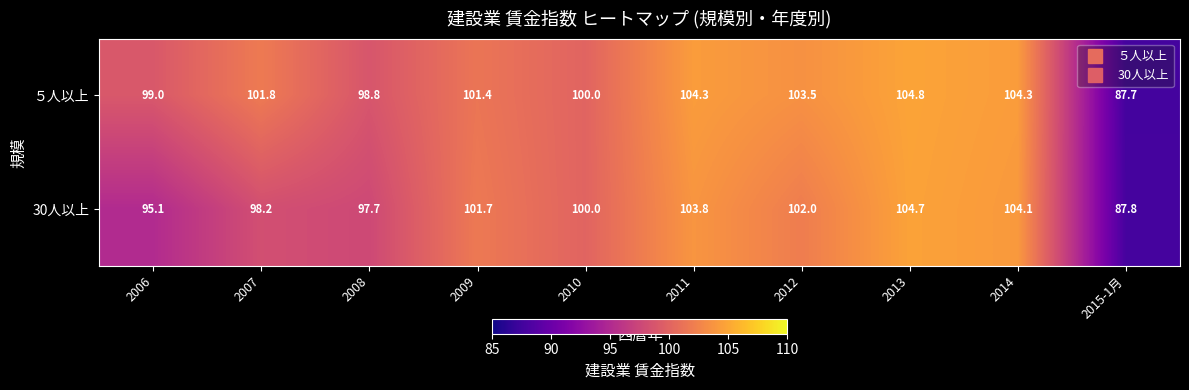

List the series in order of their peak value, lowest first.

30人以上, ５人以上